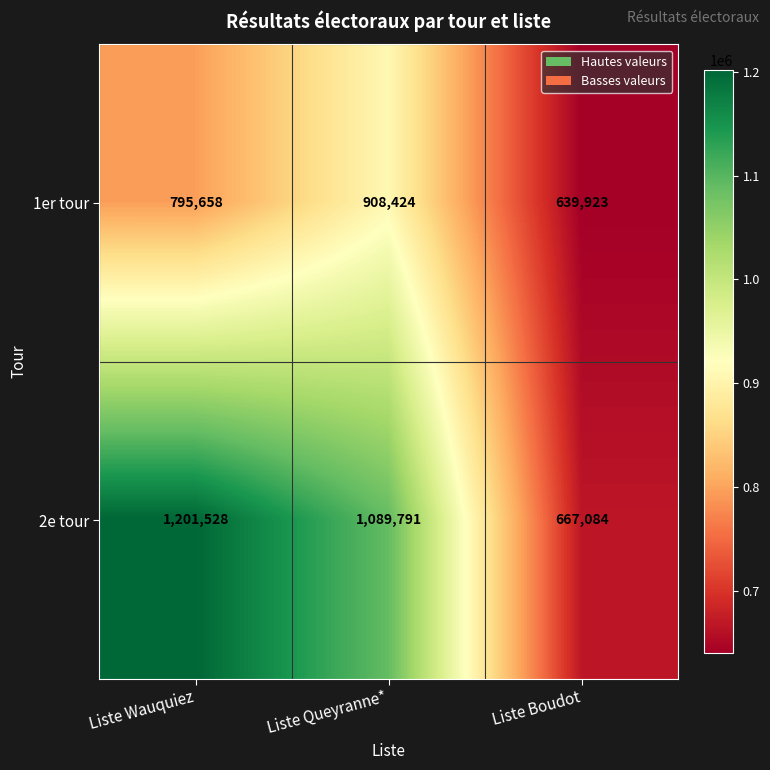

Rank the series by their maximum value, from lowest to highest.

1er tour, 2e tour